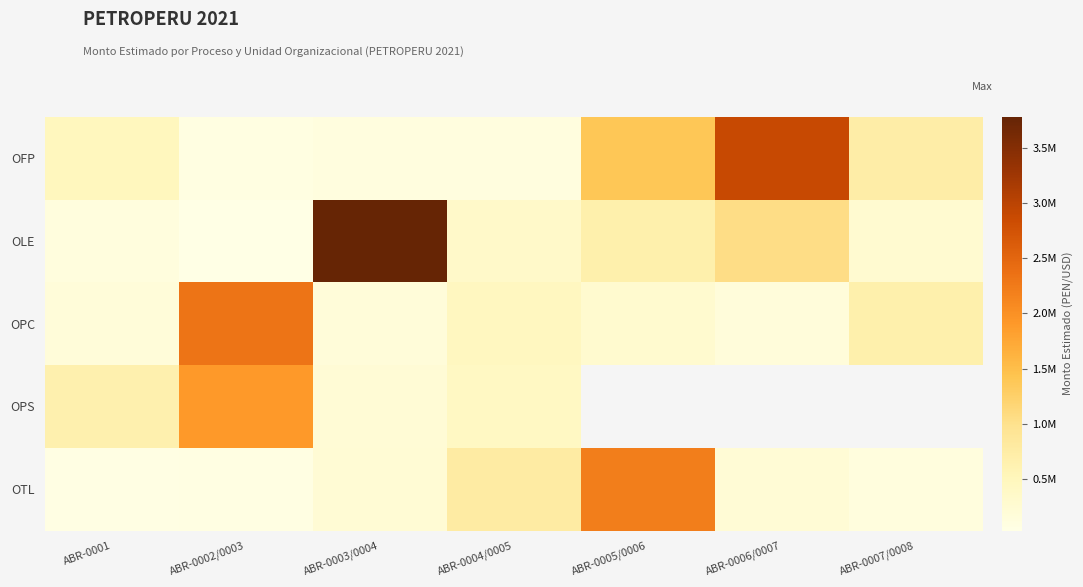

At which category is the sum across all series the highest?

ABR-0003/0004